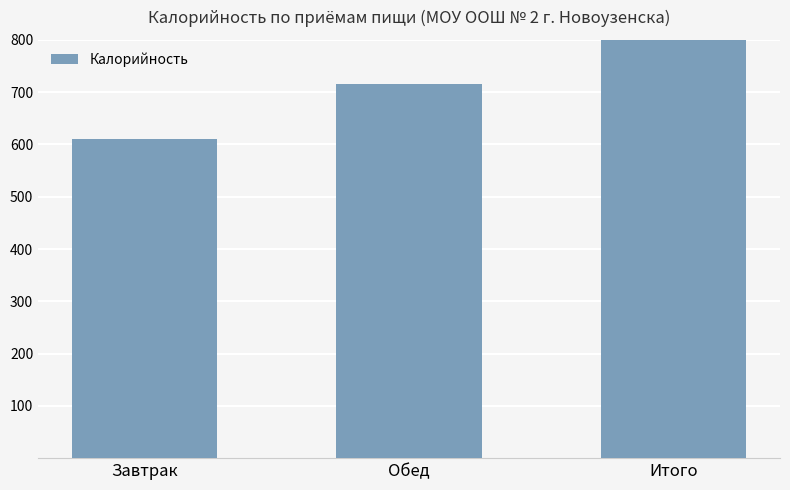

At which category does the chart reach its minimum across all series?

Завтрак